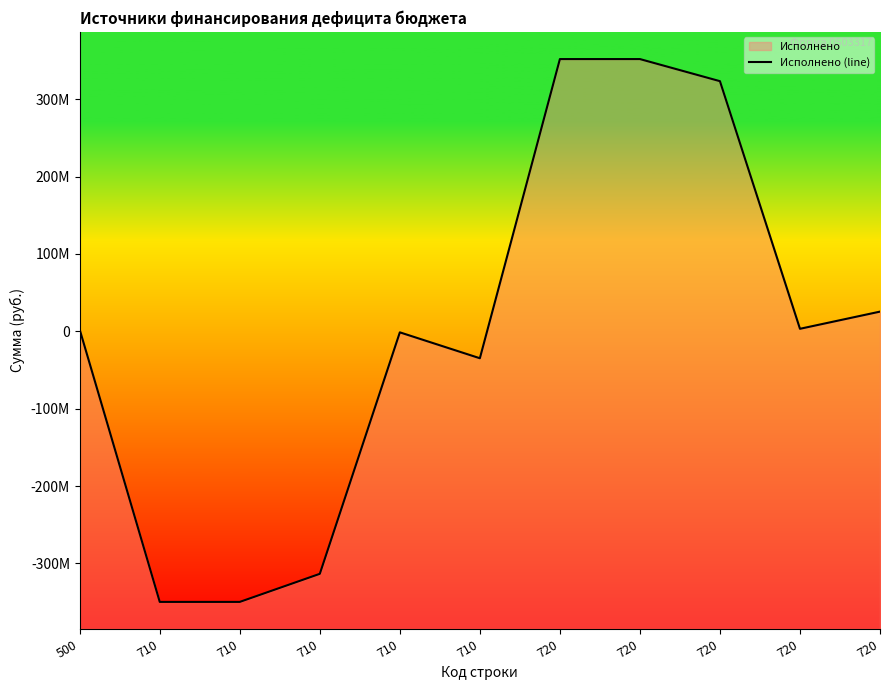

Where is the first local maximum?

710